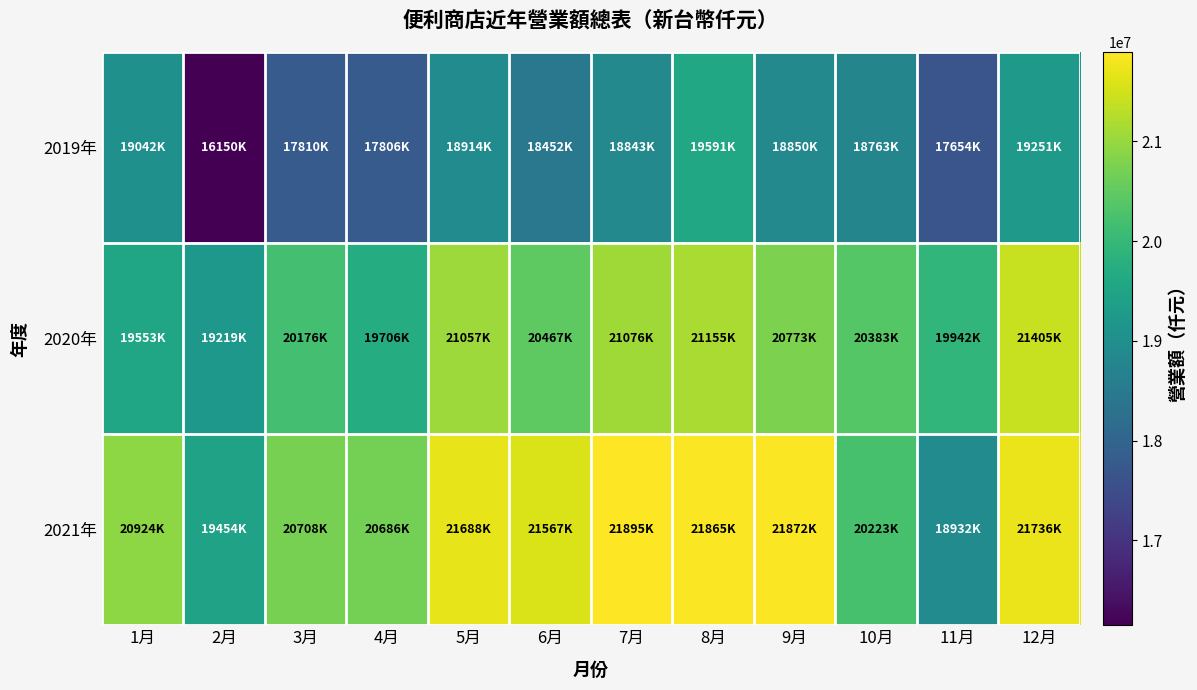

At which category is the sum across all series the highest?

8月